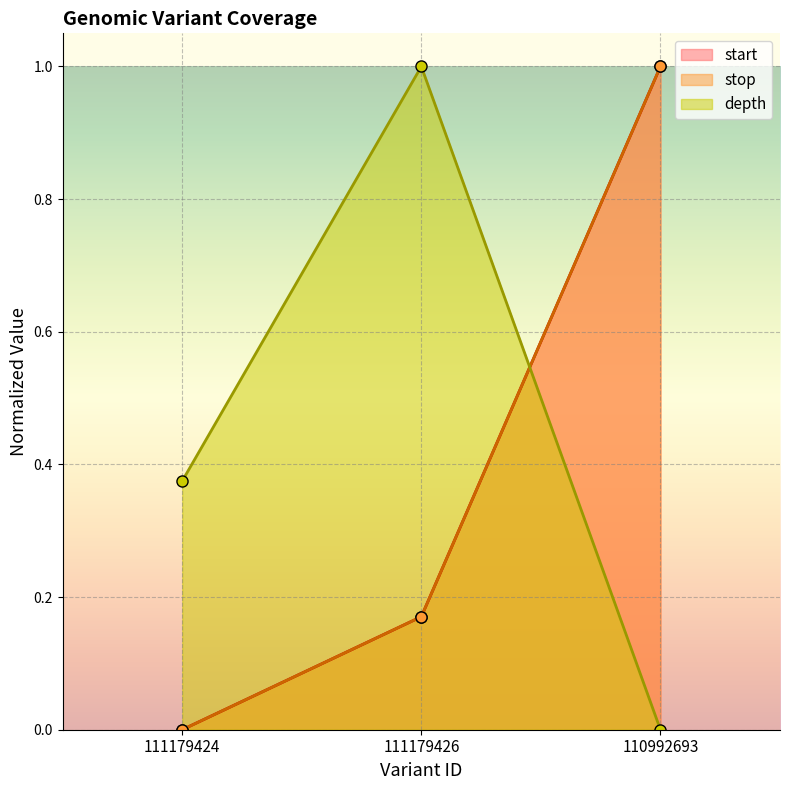

What is the maximum value shown in the chart?

1.0